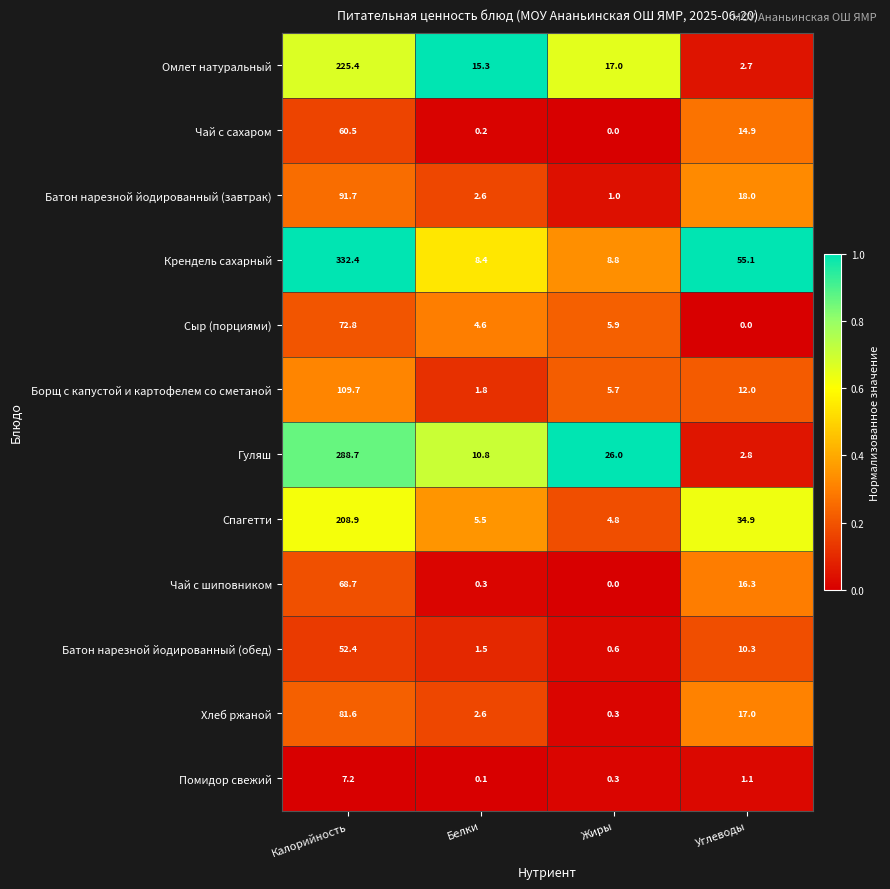

Which series changed the most between Калорийность and Белки?

Крендель сахарный